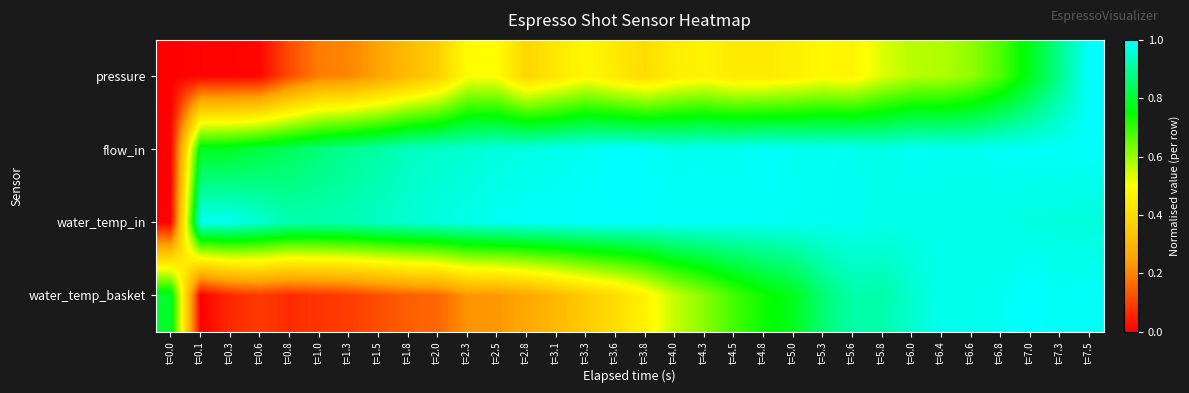

Between t=3.6 and t=5.0, which is larger?

t=5.0